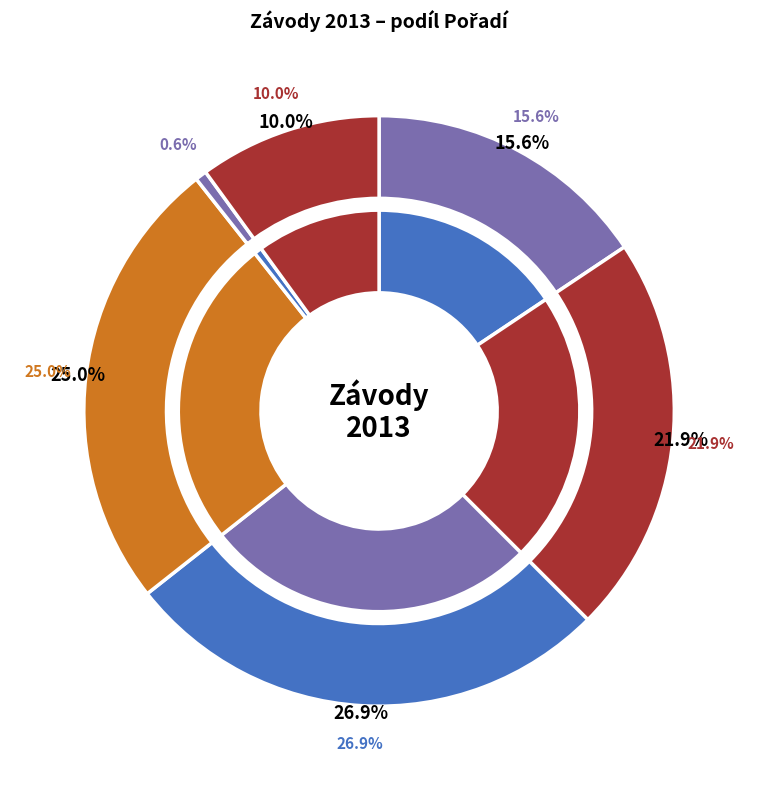

How many segments does this pie chart have?

6